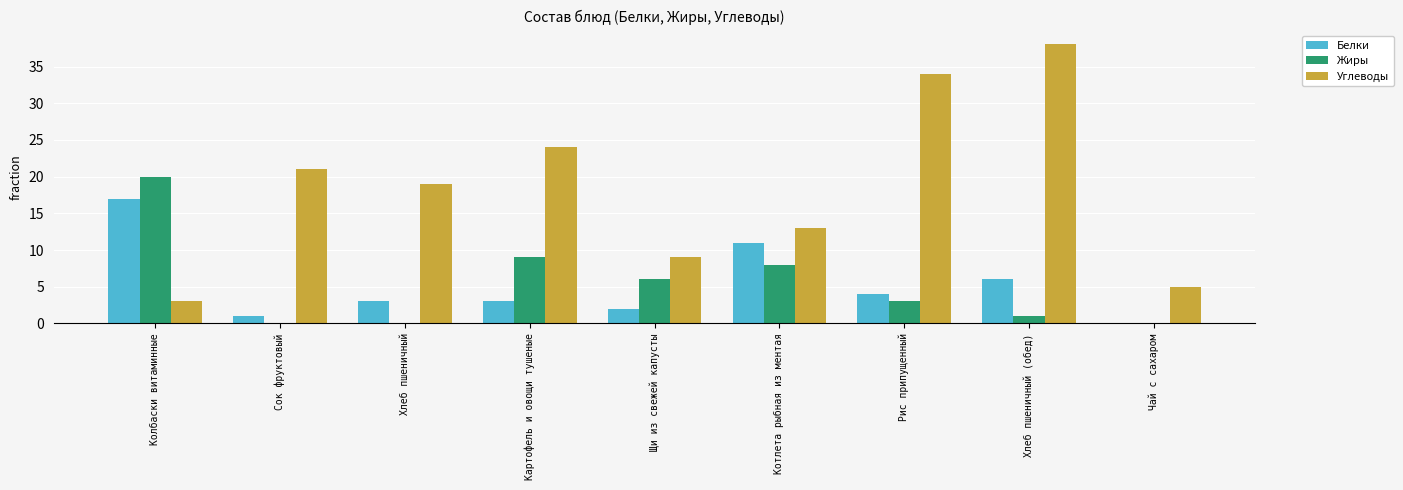

At which label is Жиры closest to 10?

Картофель и овощи тушеные